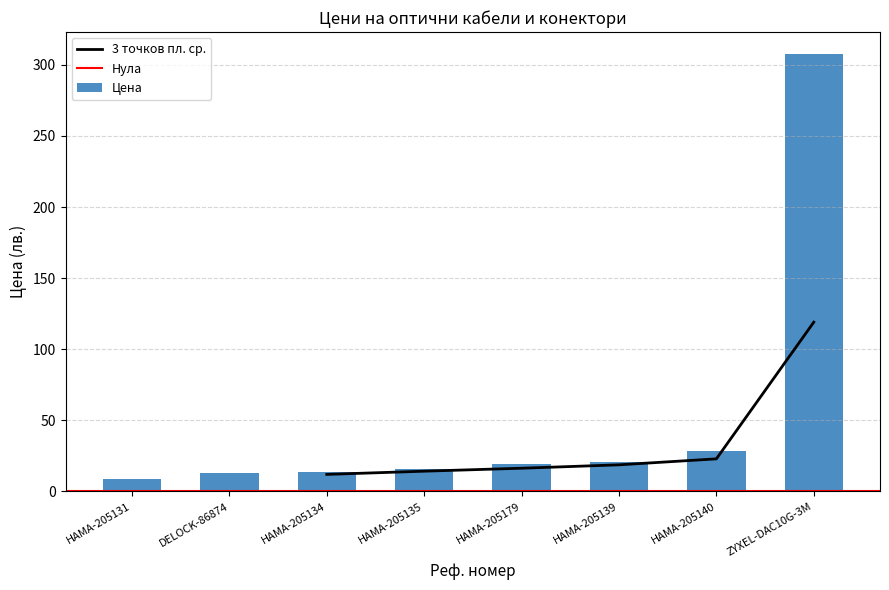

Reading right to left, list all the values displayed in this chart.

307.7	28.3	20.9	19.2	15.7	13.7	13.0	8.9